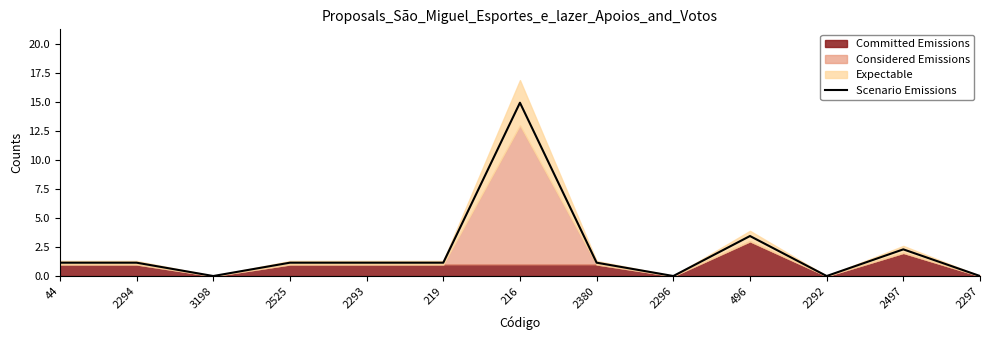

How many data points does each series have?

13